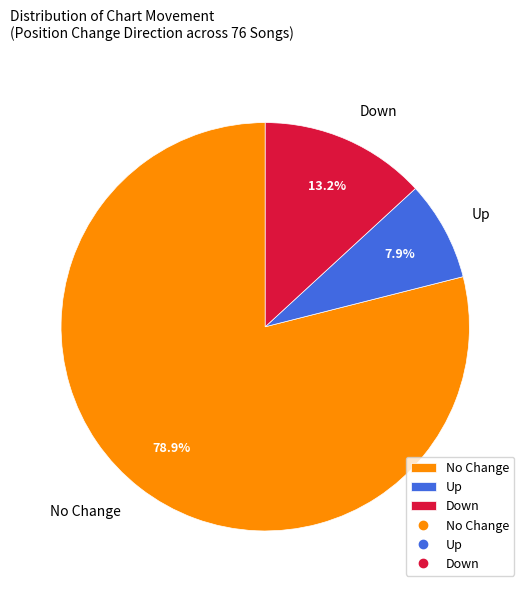

Does No Change account for over 50% of the chart?

Yes